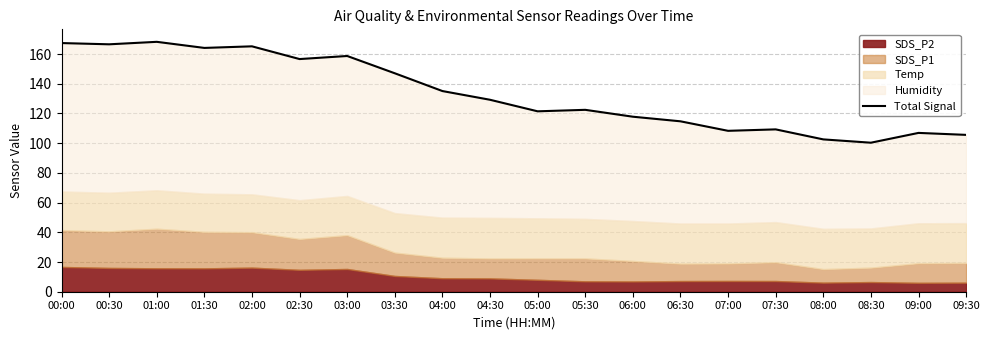

Which label corresponds to the smallest value in the chart?

08:30